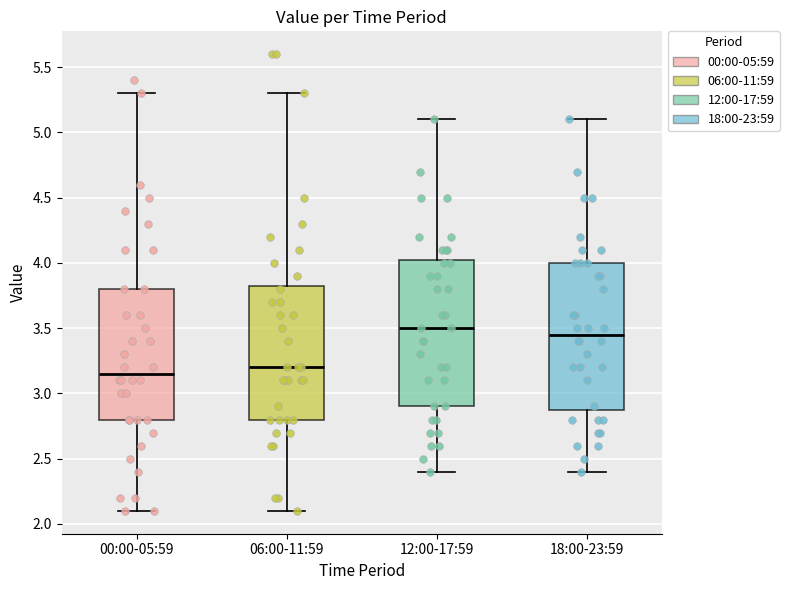

Where is the lower edge of the box for 00:00-05:59 on the y-axis? The values are not printed on the chart, so give them approximately, as read against the axis.

2.80